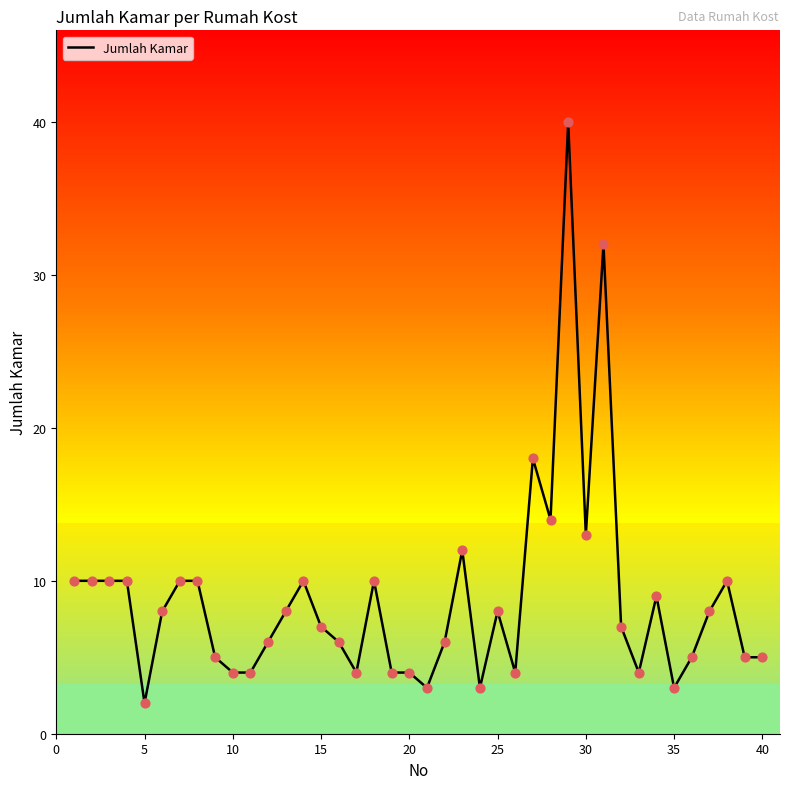

What is the maximum value shown in the chart?

40